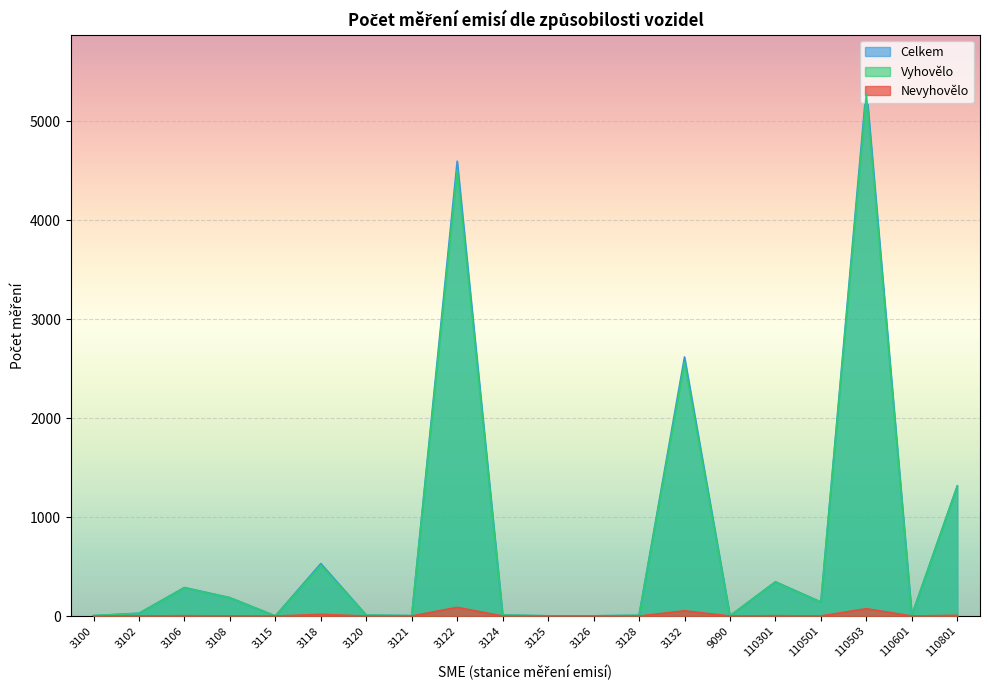

At which category does the chart reach its peak across all series?

110503